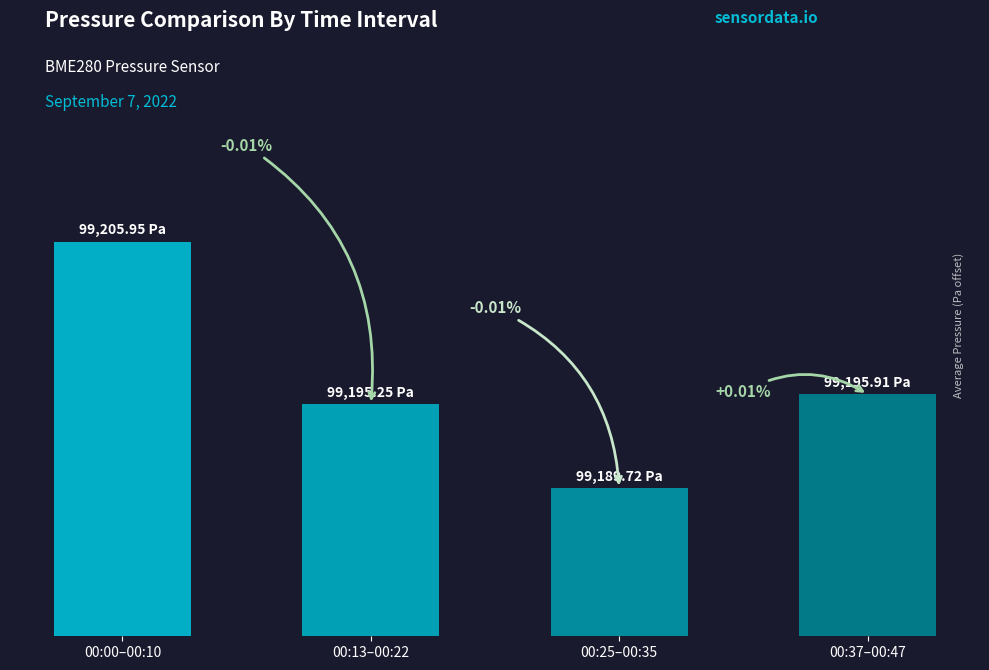

True or false: the data shows 23.2 at 00:37–00:47.

False